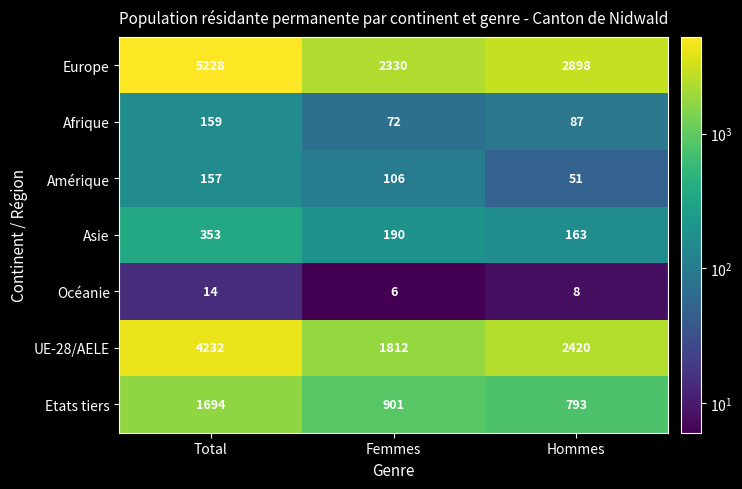

Is it true that Europe equals 2330 at Femmes?

True